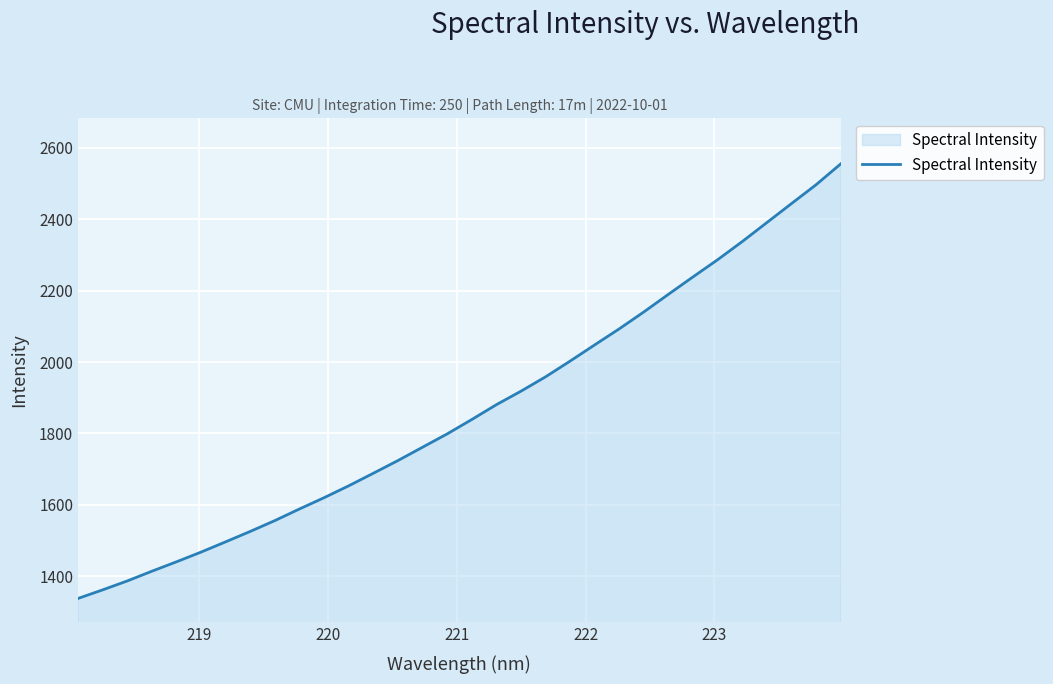

What is the difference between the maximum and minimum values?

1216.2